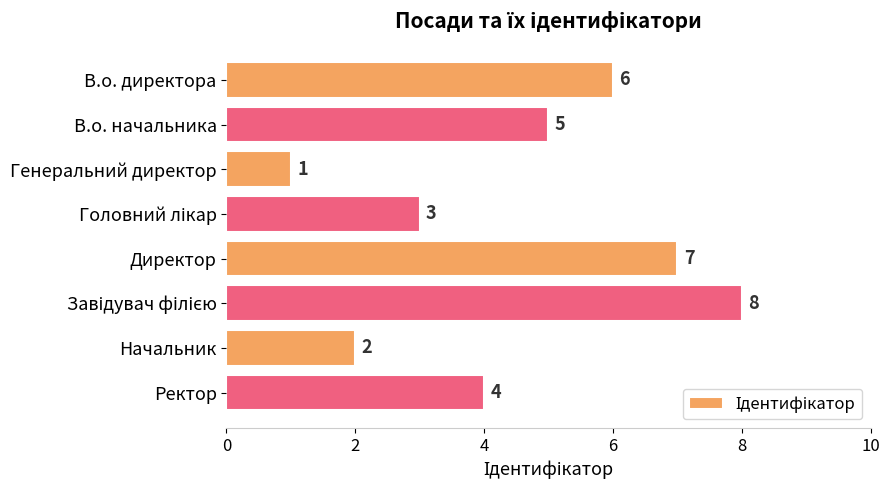

What is the difference between the values at Директор and Ректор?

3